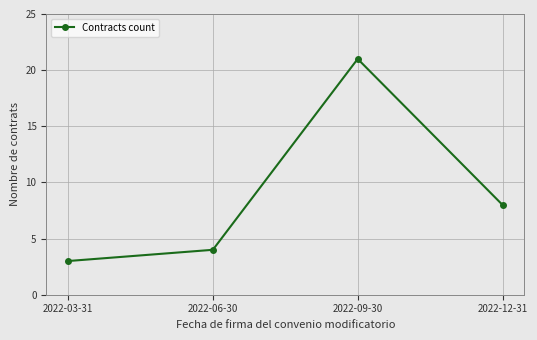

How many data points are less than 8?

2